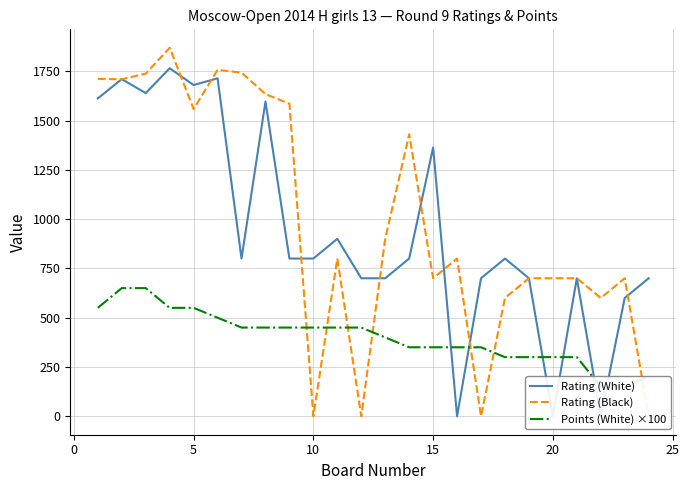

True or false: Rating (White) and Rating (Black) intersect in this chart.

True